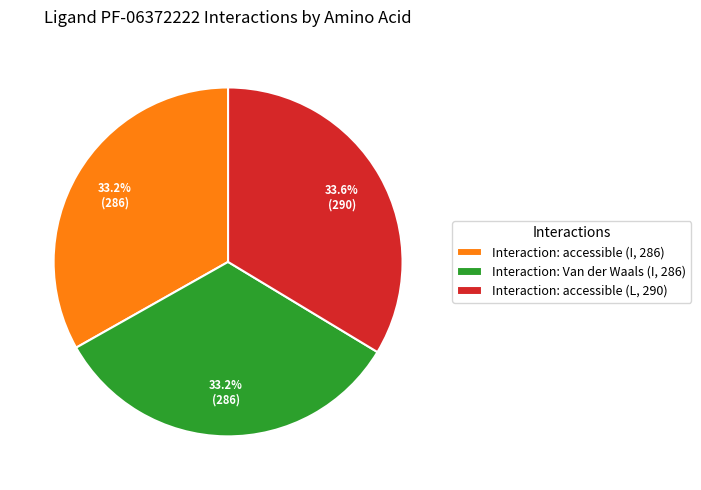

What is the ratio of the value at Interaction: accessible (L, 290) to the value at Interaction: Van der Waals (I, 286)?

1.0